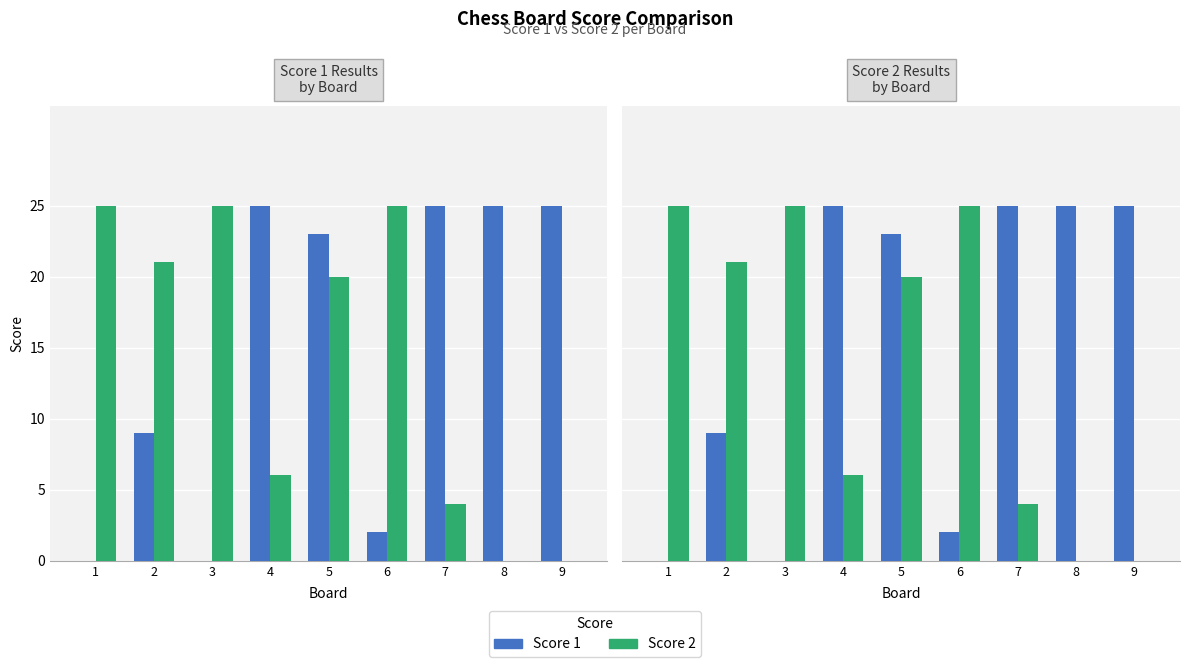

What is the sum of the Score 1 values at 1 and 6?

2